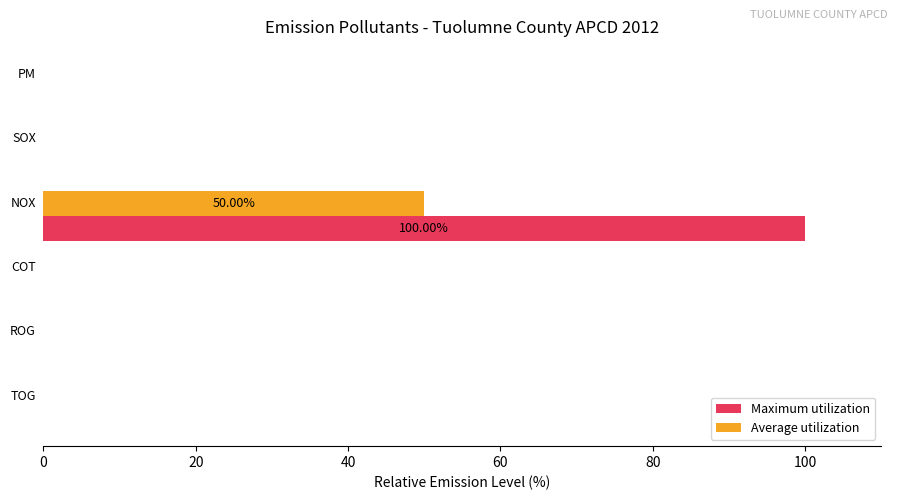

What is the sum of all Maximum utilization values?

100